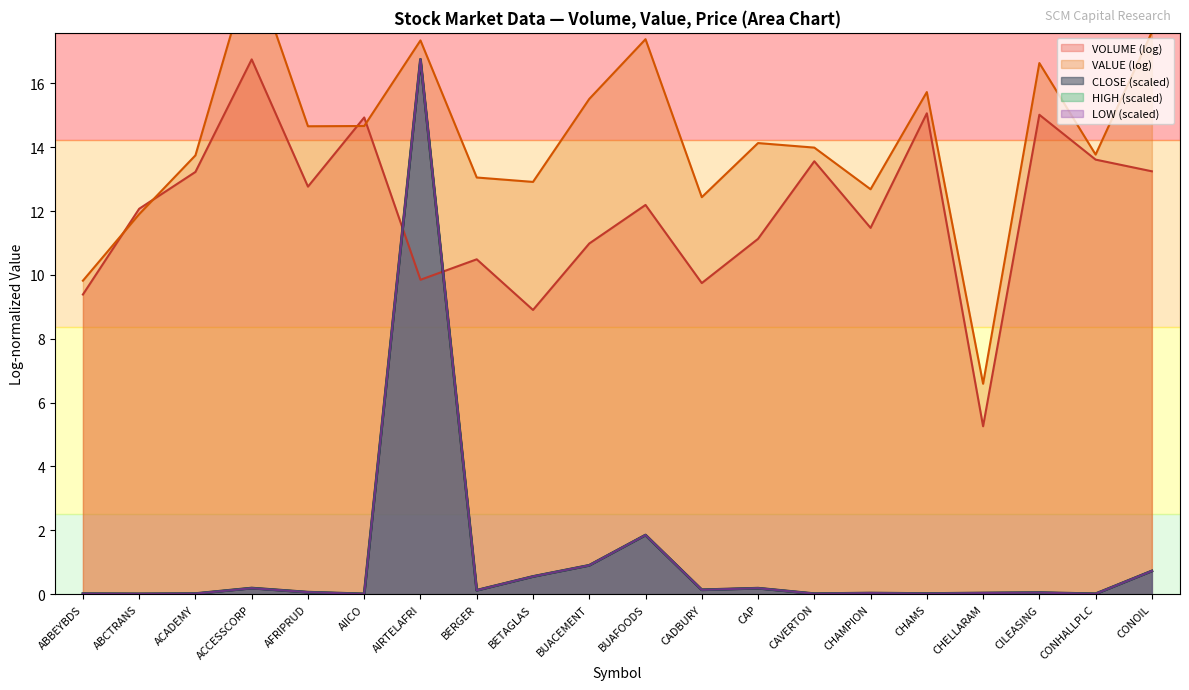

What is the average value of the HIGH series?

1.1